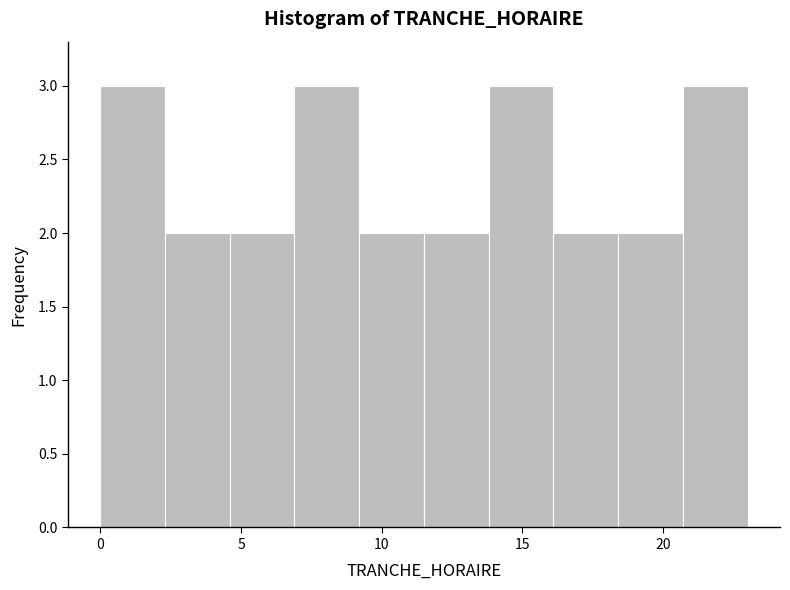

Reading left to right, list every bar in this chart as the range it spans on the x-axis followed by its height. Neither the bar edges nor the heights are printed on the chart, so give them approximately, as read against the axes.

0.0 to 2.3: 3
2.3 to 4.6: 2
4.6 to 6.9: 2
6.9 to 9.2: 3
9.2 to 11.5: 2
11.5 to 13.8: 2
13.8 to 16.1: 3
16.1 to 18.4: 2
18.4 to 20.7: 2
20.7 to 23.0: 3